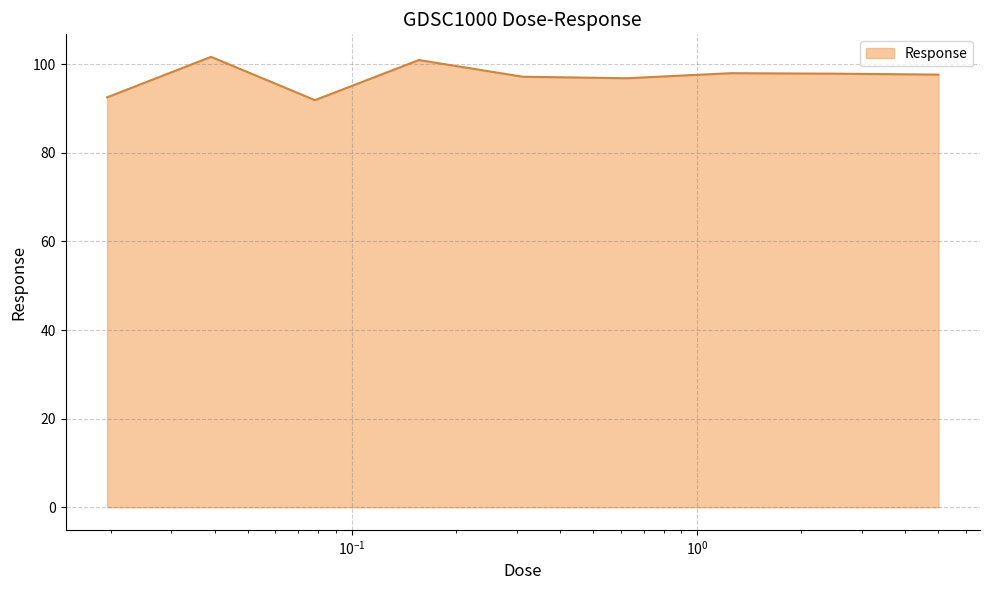

What is the difference between the maximum and minimum values?

9.8